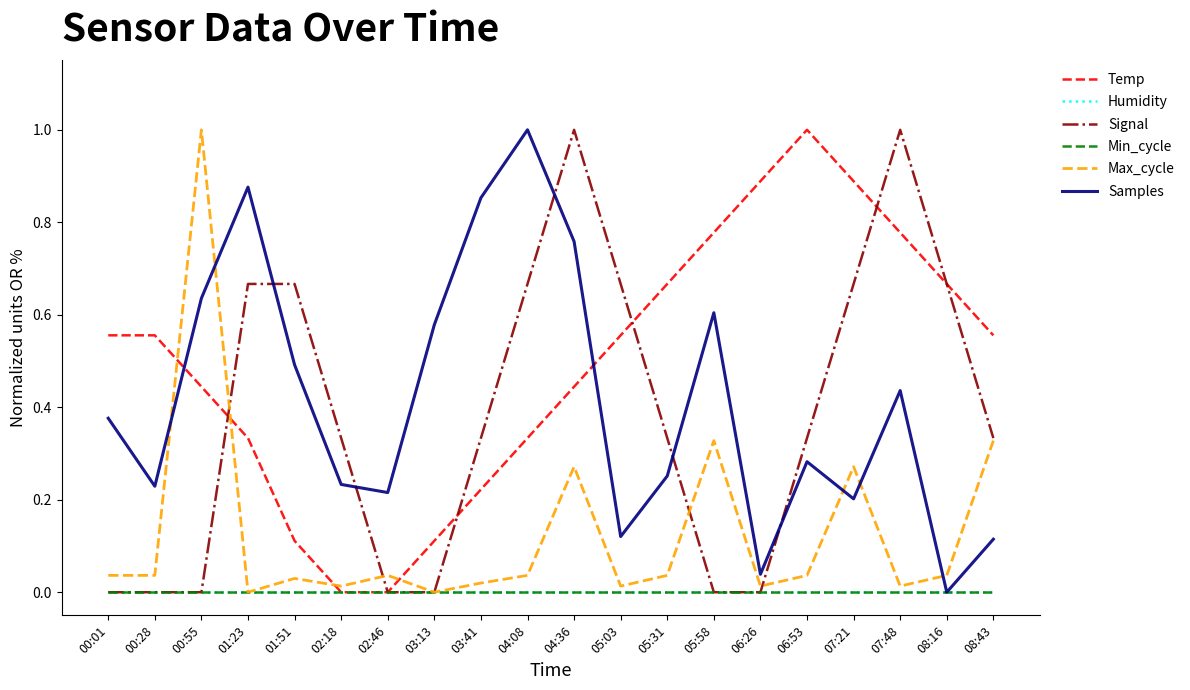

Does the chart have visible grid lines?

No